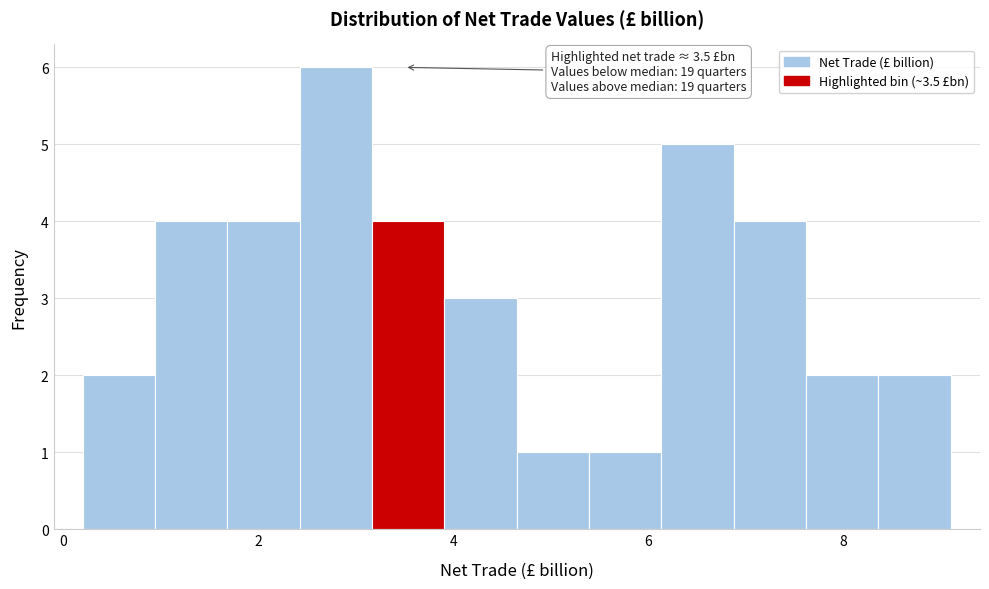

Around what value on the x-axis is the tallest bar? Give the approximate position of its centre, as read against the axis.

2.8